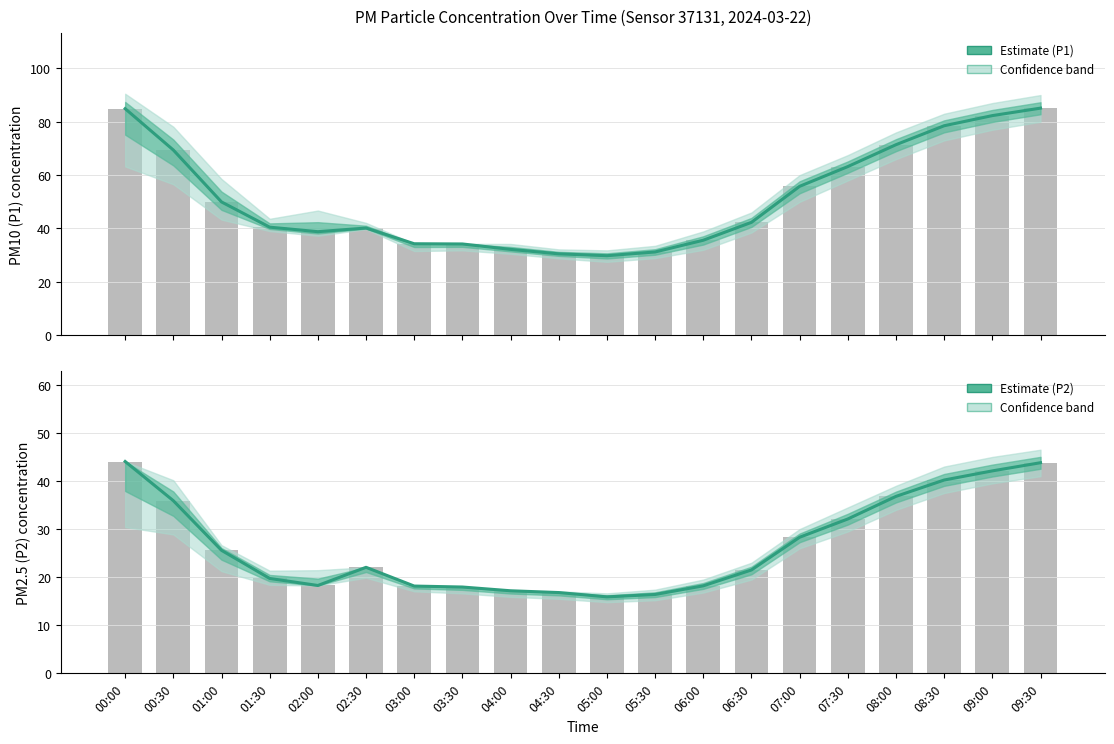

List the series in order of their overall mean, highest first.

P1 (PM10) Estimate, P2 (PM2.5) Estimate